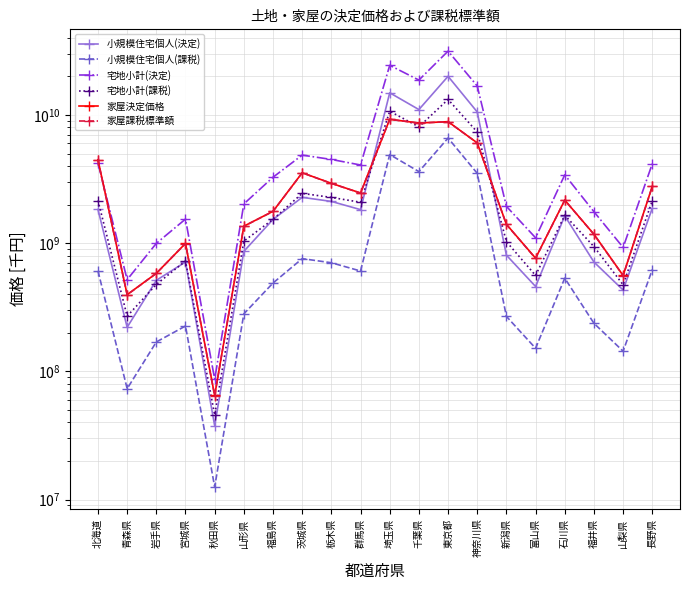

How many lines are shown in the chart?

6